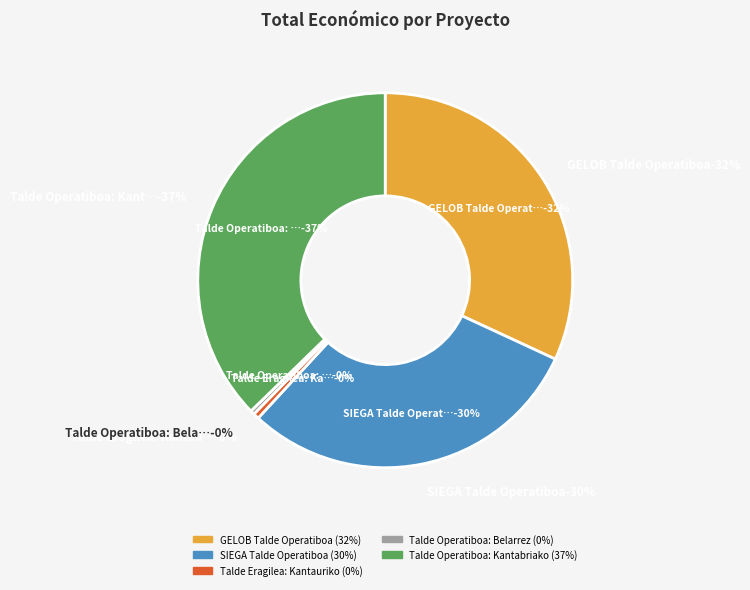

Is the sum of Talde Operatiboa: Belarrez and Talde Eragilea: Kantauriko greater than half?

No